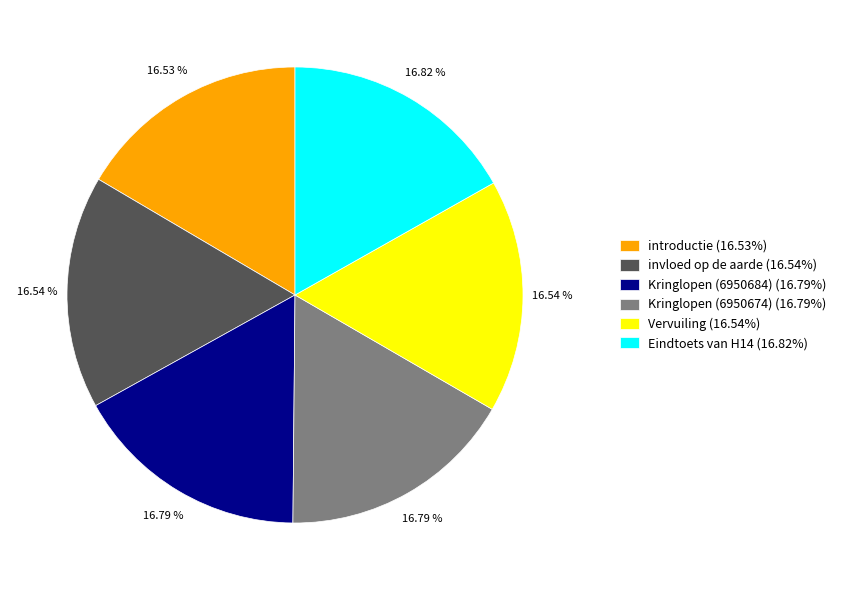

Does Vervuiling account for over 50% of the chart?

No